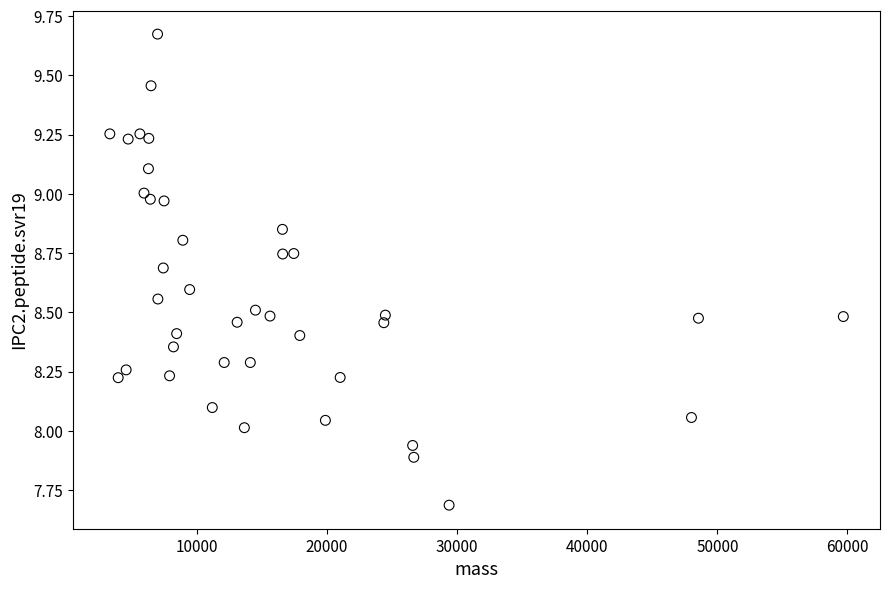

What is the range of Y values (max minus min)?

2.0